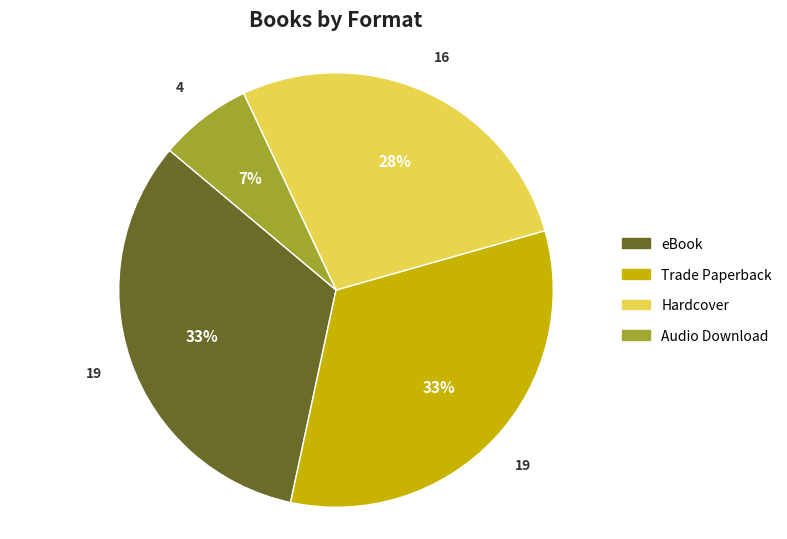

Do Audio Download and Trade Paperback together represent more than half of the pie?

No